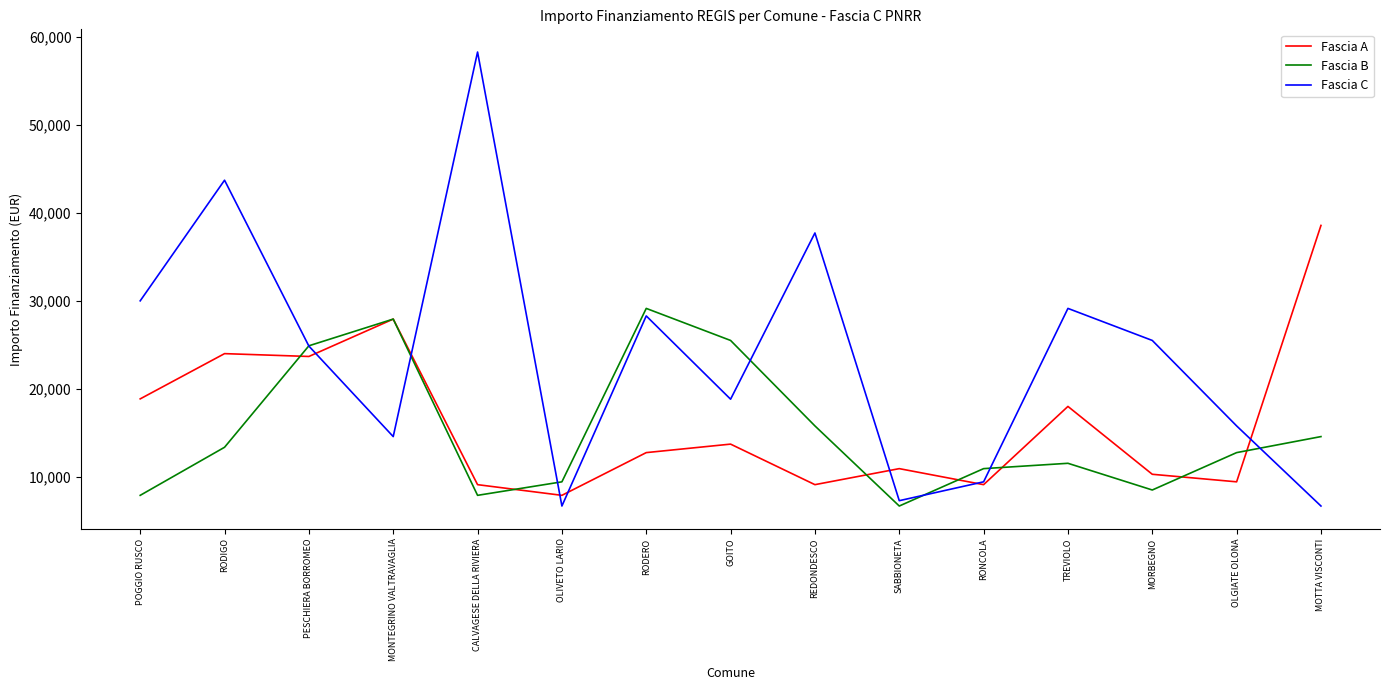

The Fascia C series shows 7284 at SABBIONETA. True or false?

True